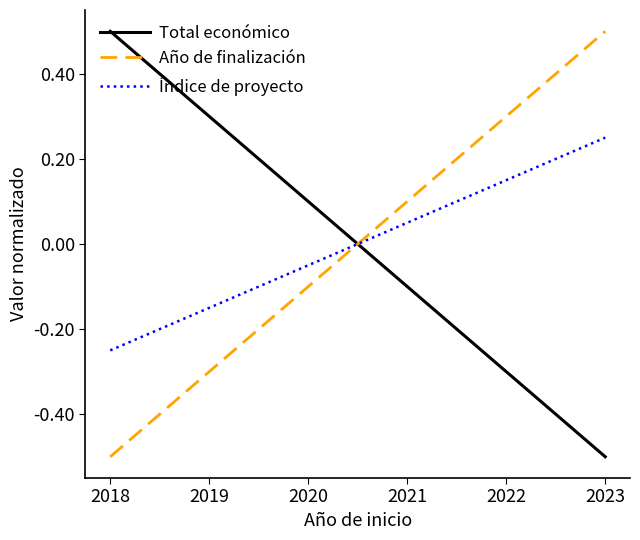

Reading left to right, transcribe all the data shown in this chart.

Total económico: 0.5	-0.5
Año de finalización: -0.5	0.5
Índice de proyecto: -0.2	0.2